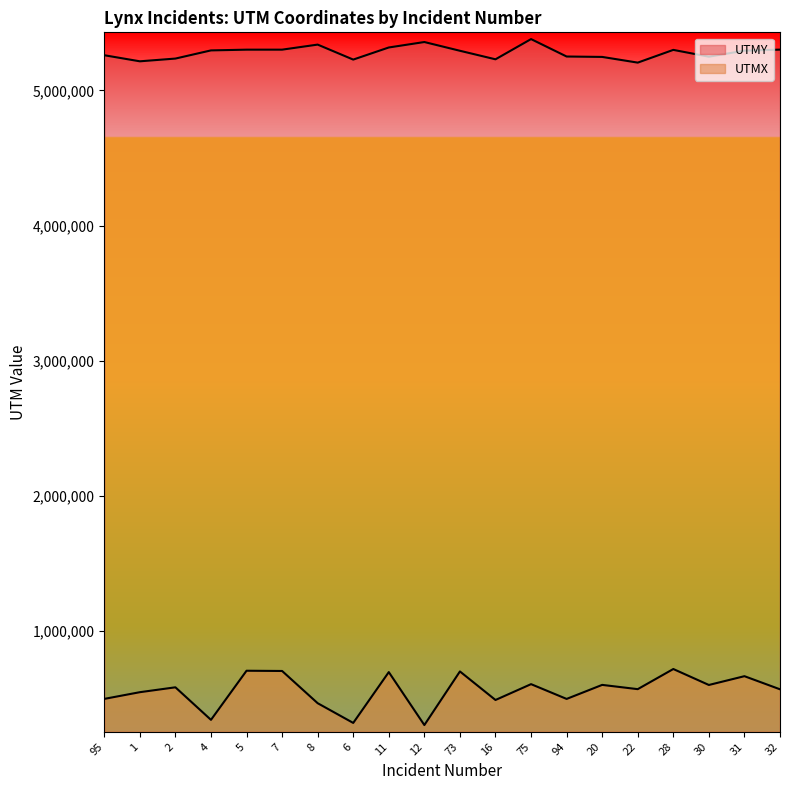

How many data points in UTMY are above 5294514?

9